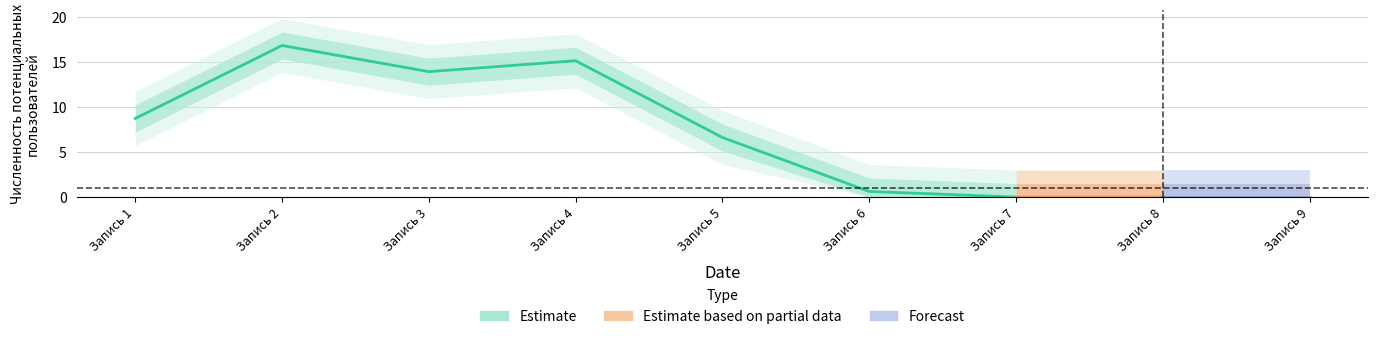

How many data points are above 8?

4